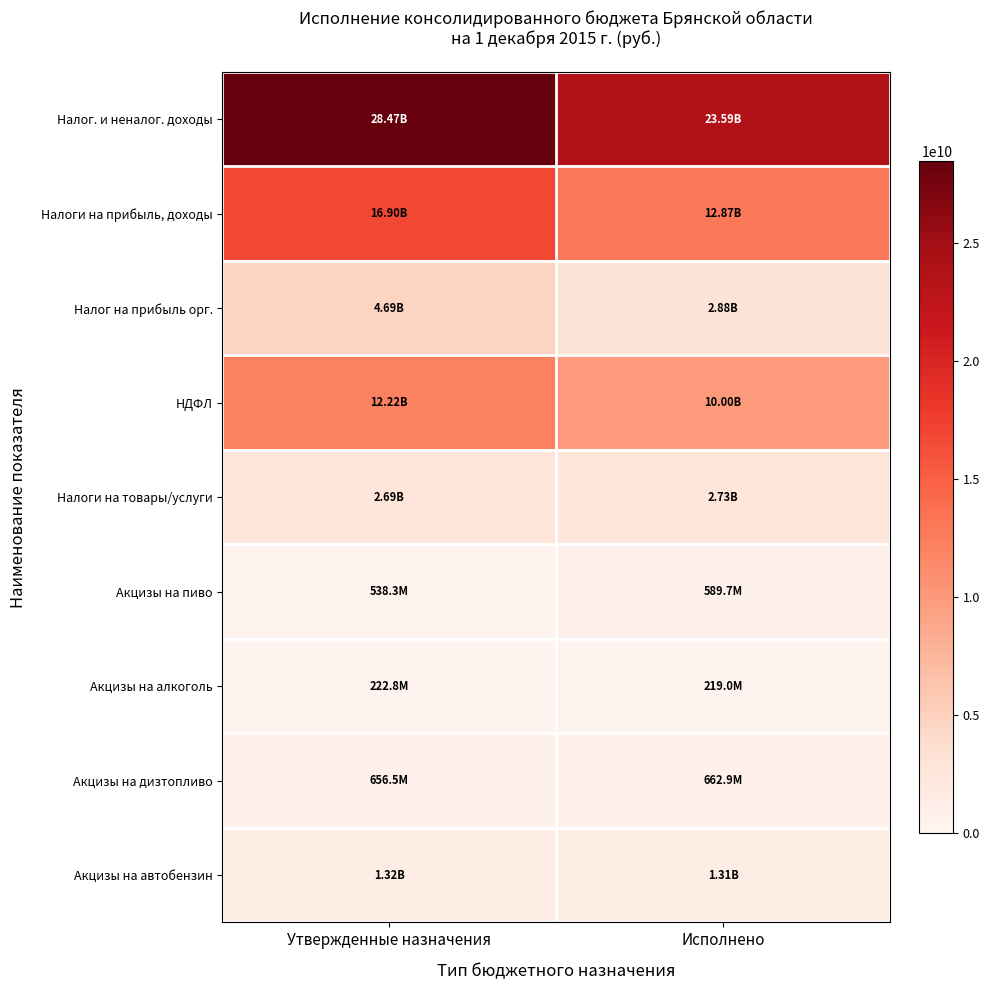

Reading right to left, what are all the values shown in this chart?

Налог. и неналог. доходы: Исполнено=23591431584.5	Утвержденные назначения=28469861066.8
Налоги на прибыль, доходы: Исполнено=12874171977.0	Утвержденные назначения=16903301524.2
Налог на прибыль орг.: Исполнено=2878225627.1	Утвержденные назначения=4687860000.0
НДФЛ: Исполнено=9995946349.9	Утвержденные назначения=12215441524.2
Налоги на товары/услуги: Исполнено=2726921677.4	Утвержденные назначения=2693343184.5
Акцизы на пиво: Исполнено=589745528.9	Утвержденные назначения=538263000.0
Акцизы на алкоголь: Исполнено=218955565.6	Утвержденные назначения=222780000.0
Акцизы на дизтопливо: Исполнено=662883772.3	Утвержденные назначения=656539358.7
Акцизы на автобензин: Исполнено=1313989948.5	Утвержденные назначения=1315876358.5